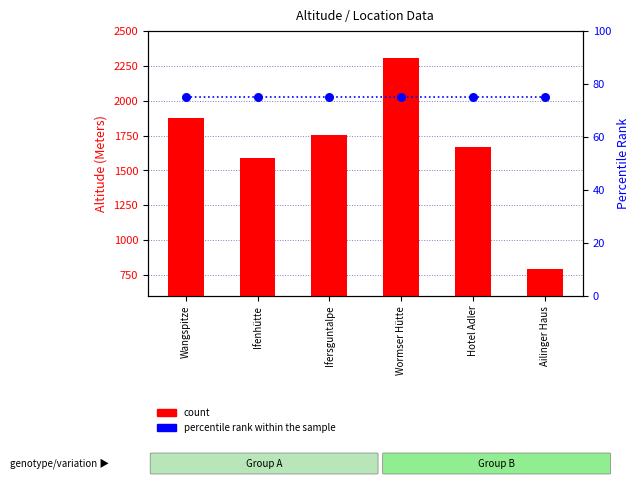

Which series reaches the maximum Y coordinate?

count